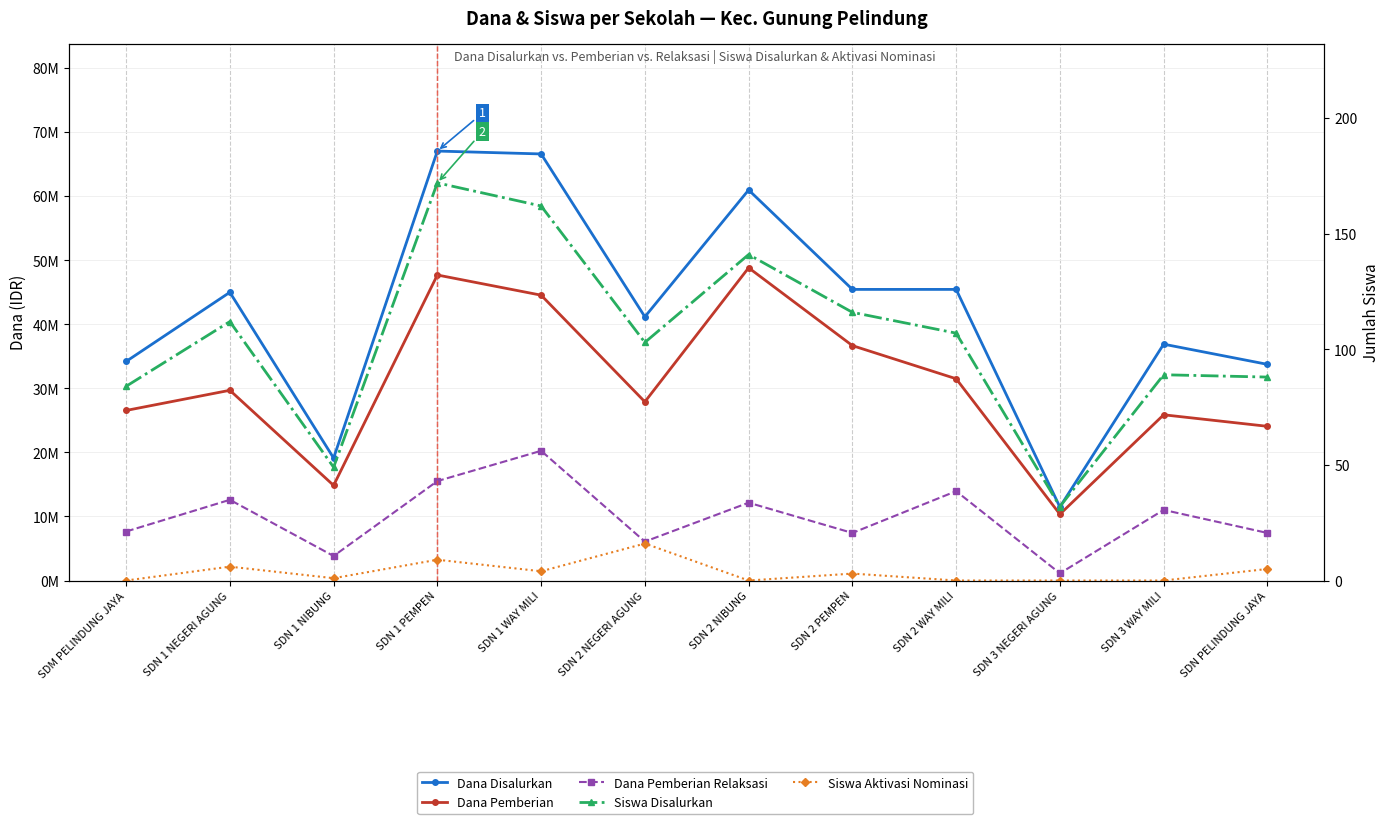

Is this an area chart (filled region under the line)?

No